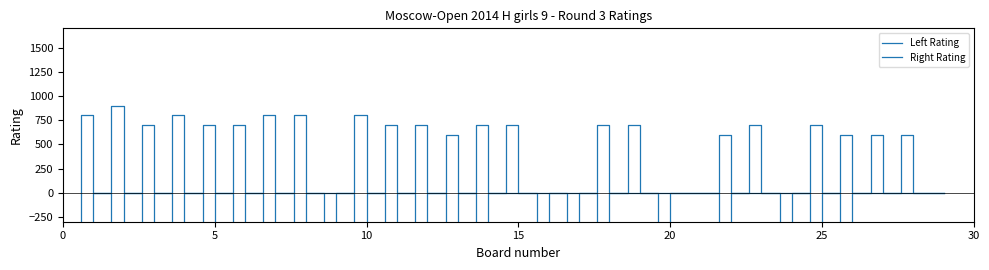

At which category is the sum across all series the highest?

1